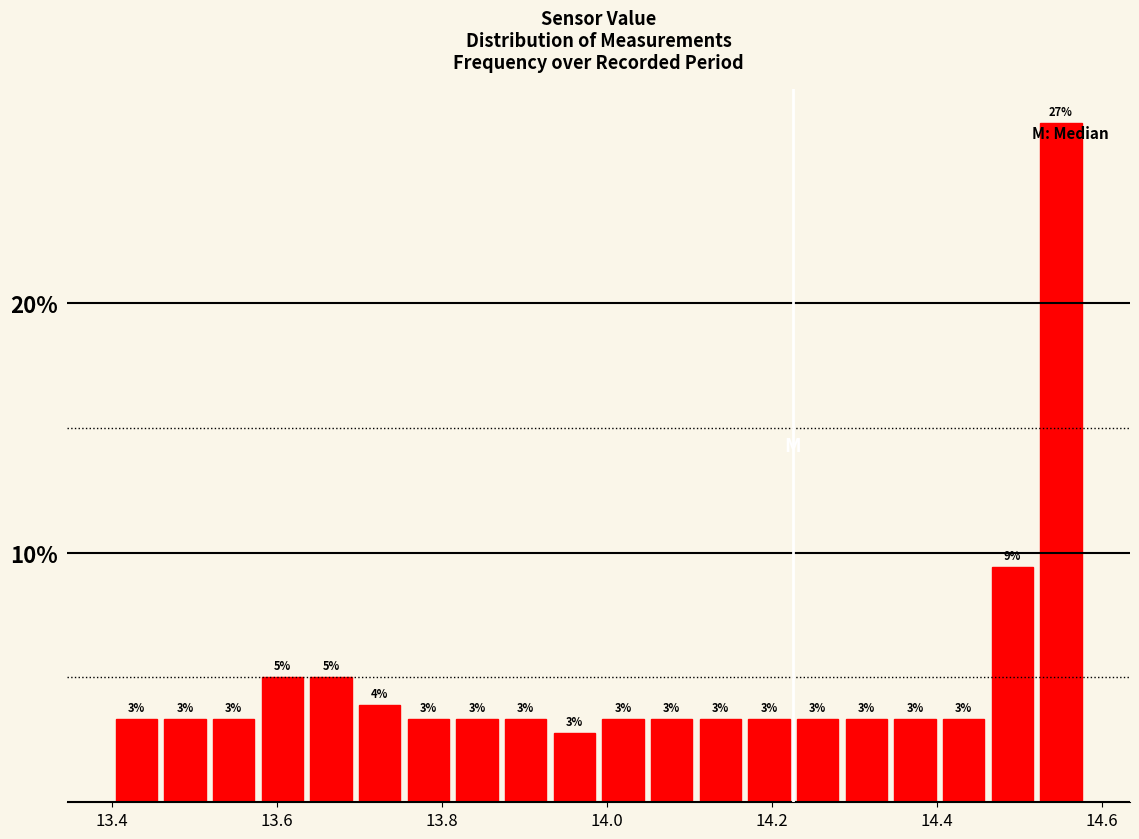

Read against the x-axis, roughly where is the centre of the tallest bar?

14.56